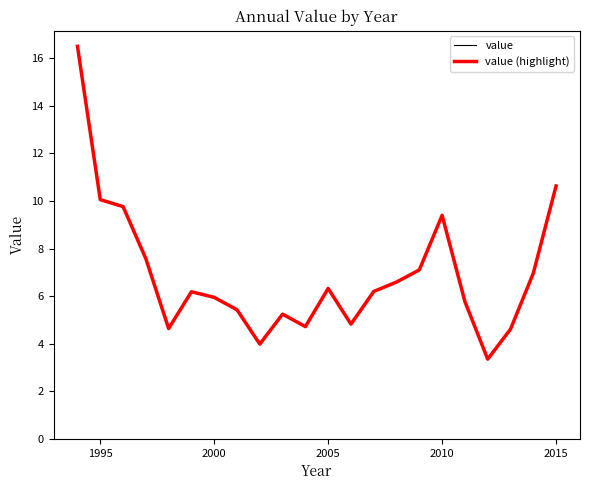

Is this an area chart (filled region under the line)?

No